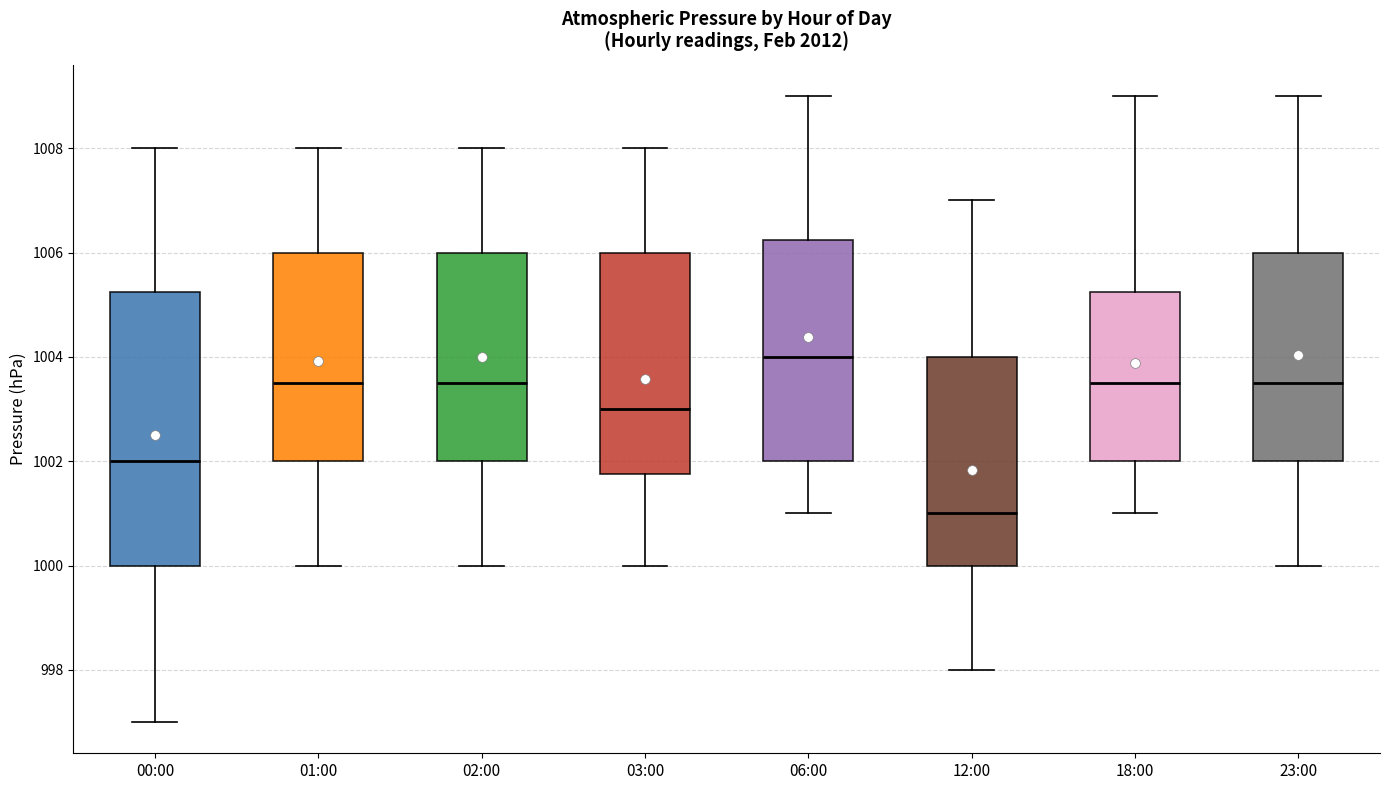

Where does the lower whisker of the box for 02:00 end on the y-axis? The values are not printed on the chart, so give them approximately, as read against the axis.

1000.0